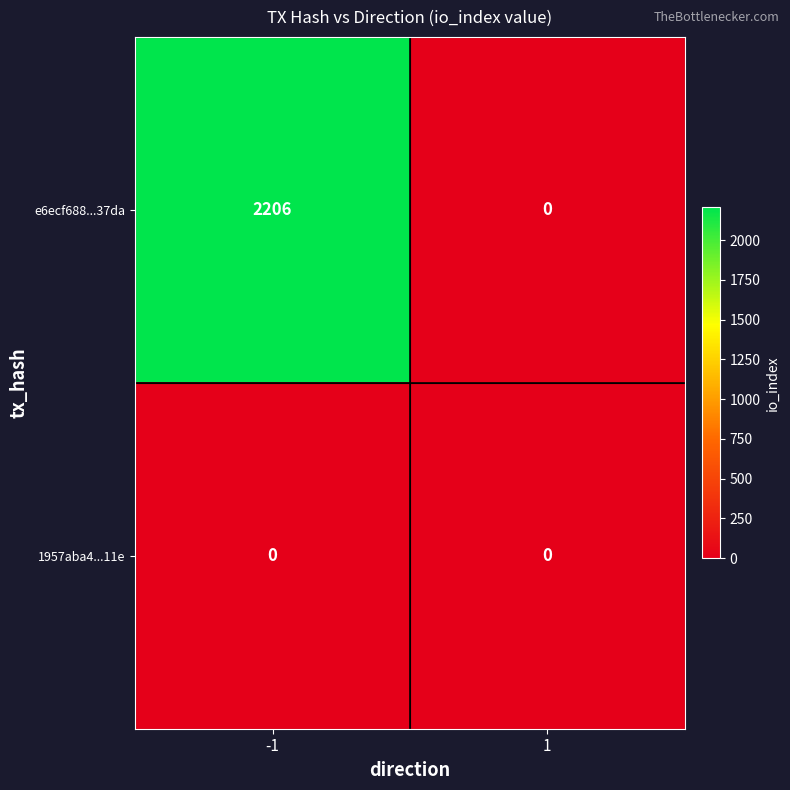

Which series has the largest range (max minus min)?

e6ecf688...37da